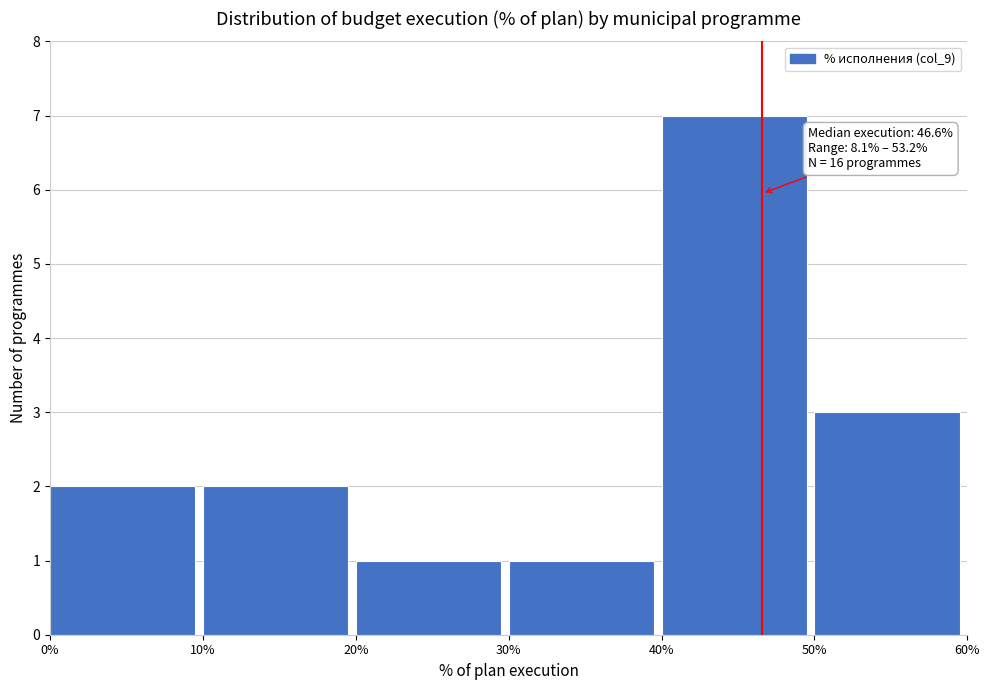

Which range on the x-axis has the tallest bar?

40% to 50%